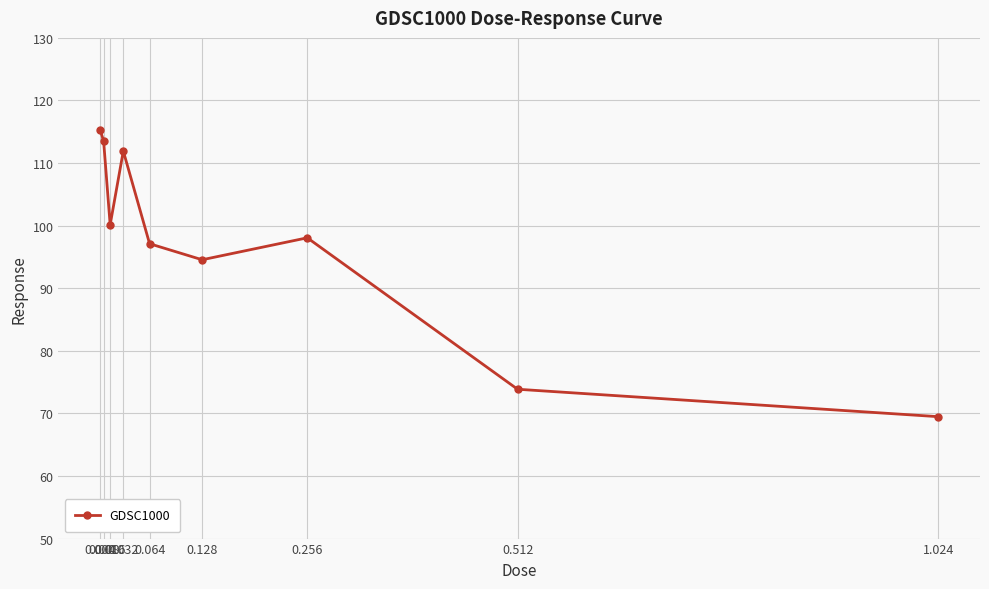

At which category does the data reach its first local valley?

0.016